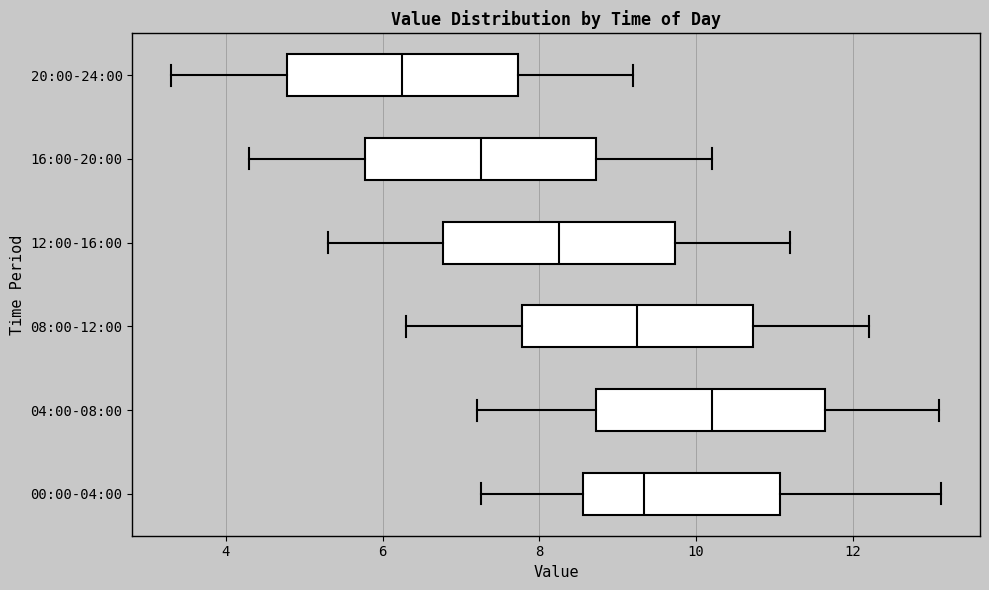

Which box has the furthest to the right median line?

04:00-08:00